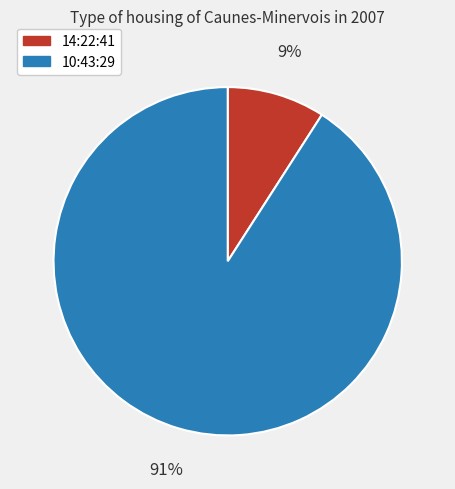

Is the sum of 14:22:41 and 10:43:29 greater than half?

Yes